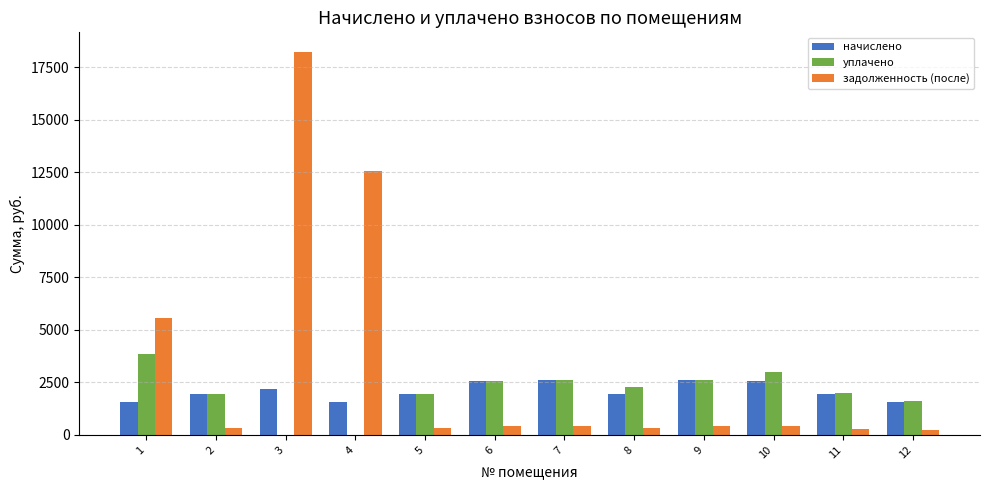

What is the average value of the задолженность (после) series?

3295.3